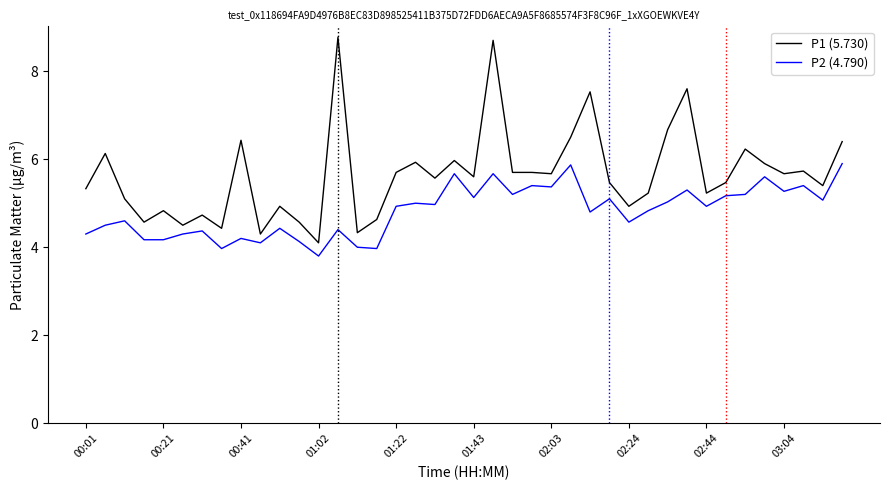

Which series has the widest spread of values?

P1 (5.730)